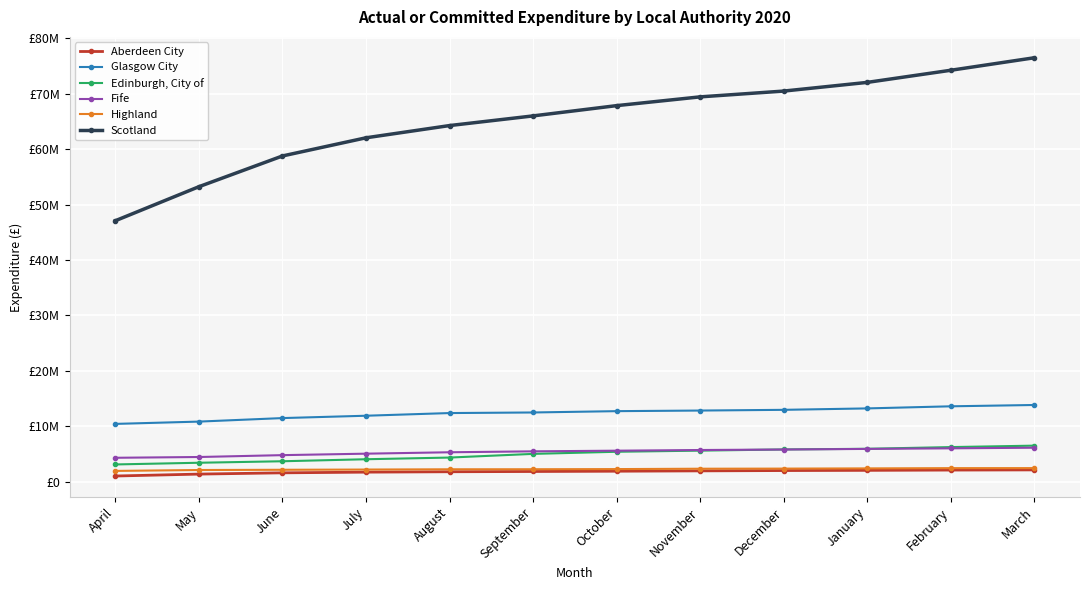

What is the label of the 12th point from the right?

April